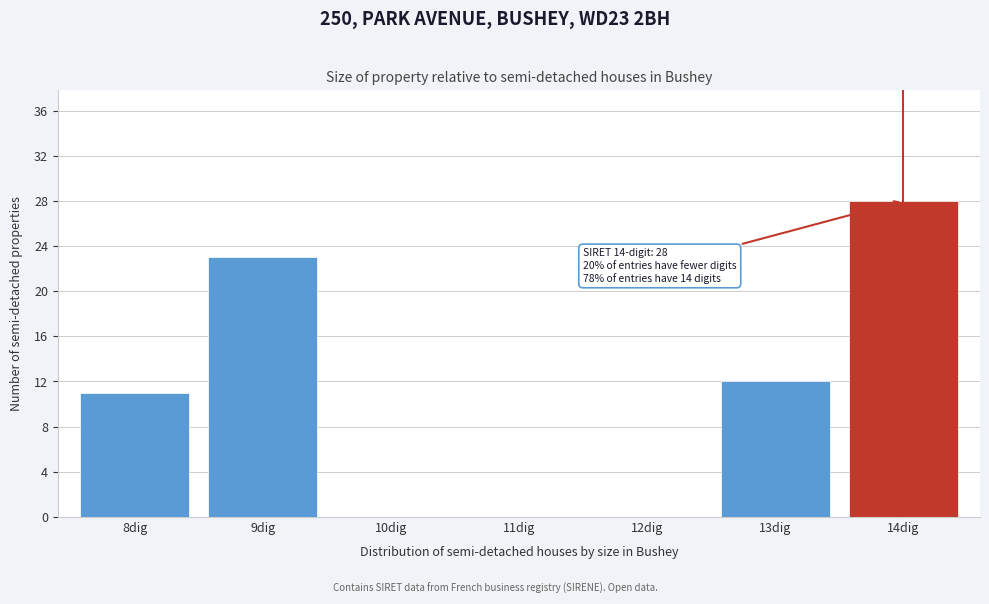

Reading left to right, list all the values displayed in this chart.

8dig=11	9dig=23	10dig=0	11dig=0	12dig=0	13dig=12	14dig=28